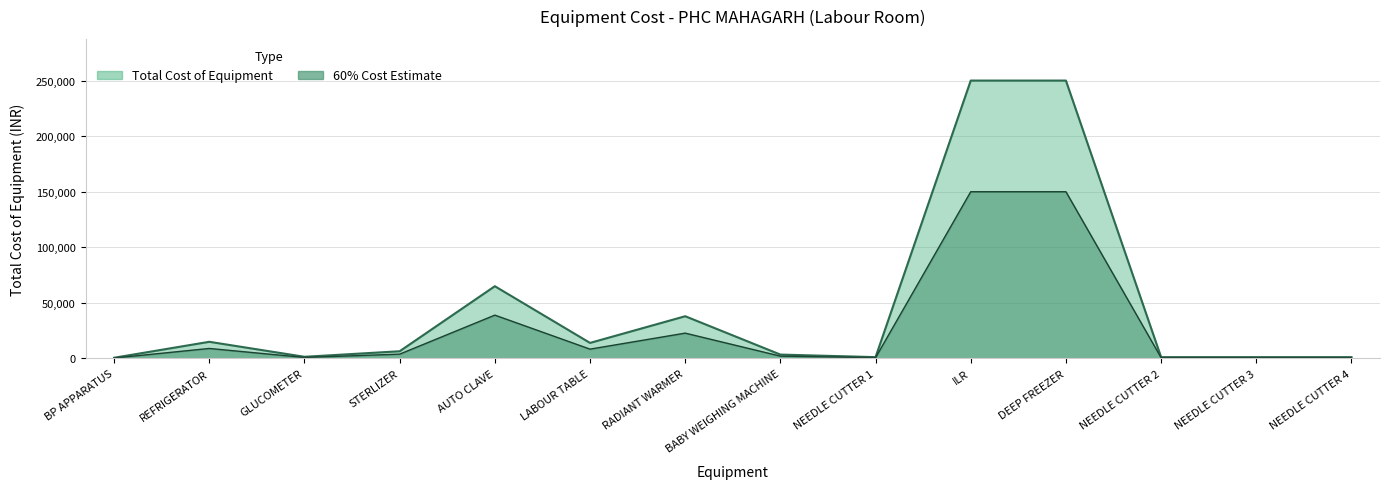

What is the approximate value at STERLIZER?

3900